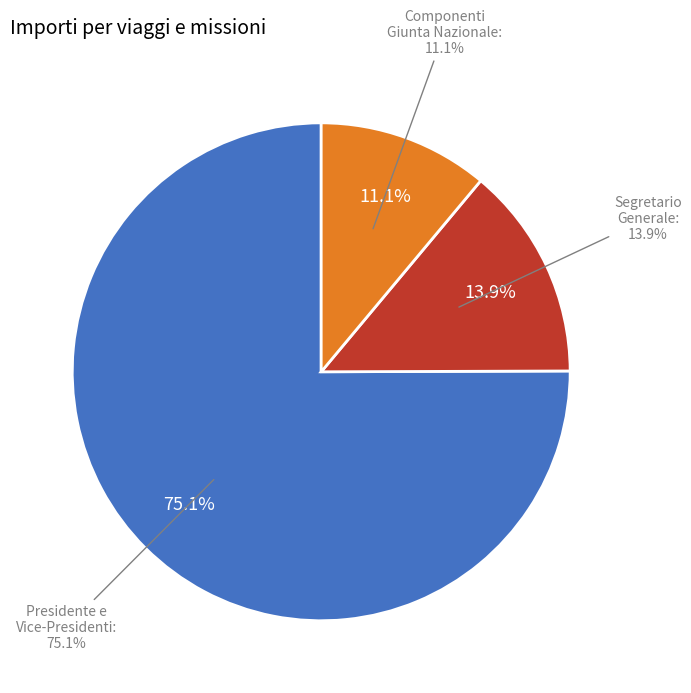

Which slice is the largest?

Presidente e Vice-Presidenti: